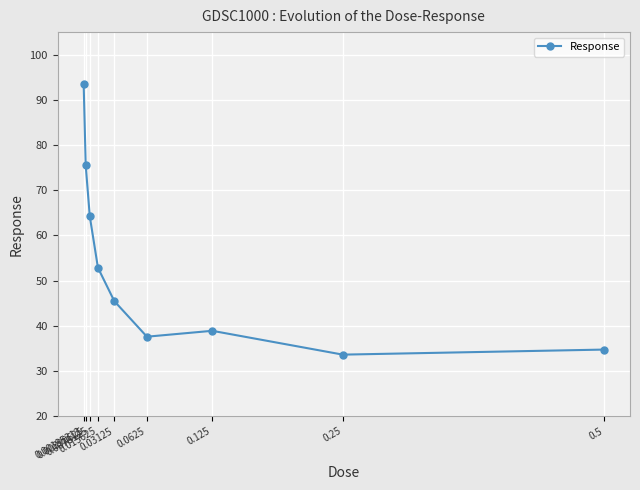

What is the label of the 6th point from the right?

0.015625